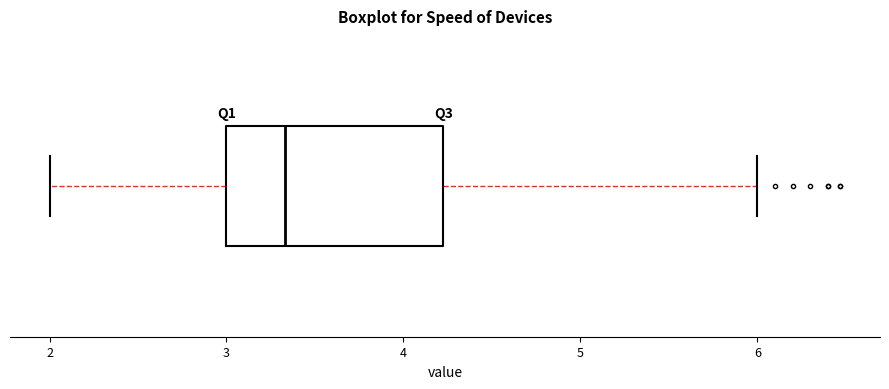

Transcribe this box plot: give where the median line is, the range the box spans, and where the two whiskers end, as read against the x-axis. The values are not printed on the chart, so give them approximately, as read against the axis.

median 3.3, box 3.0 to 4.2, whiskers 2.0 to 6.0